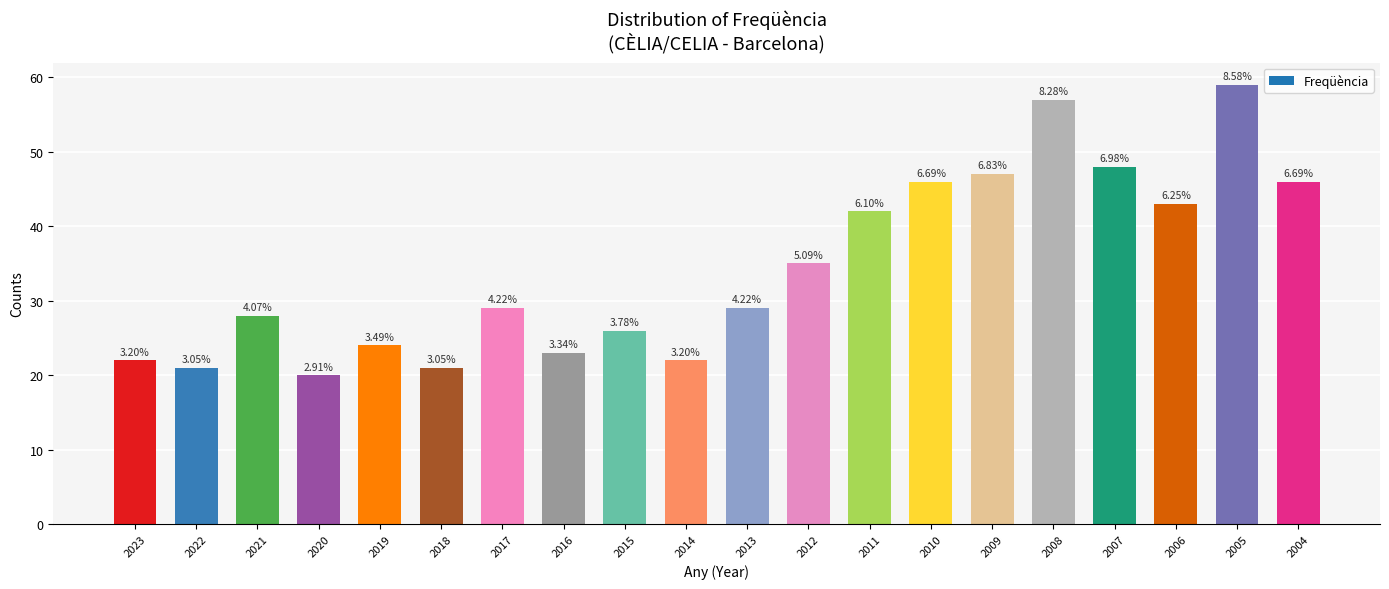

What is the difference between the maximum and minimum values?

39